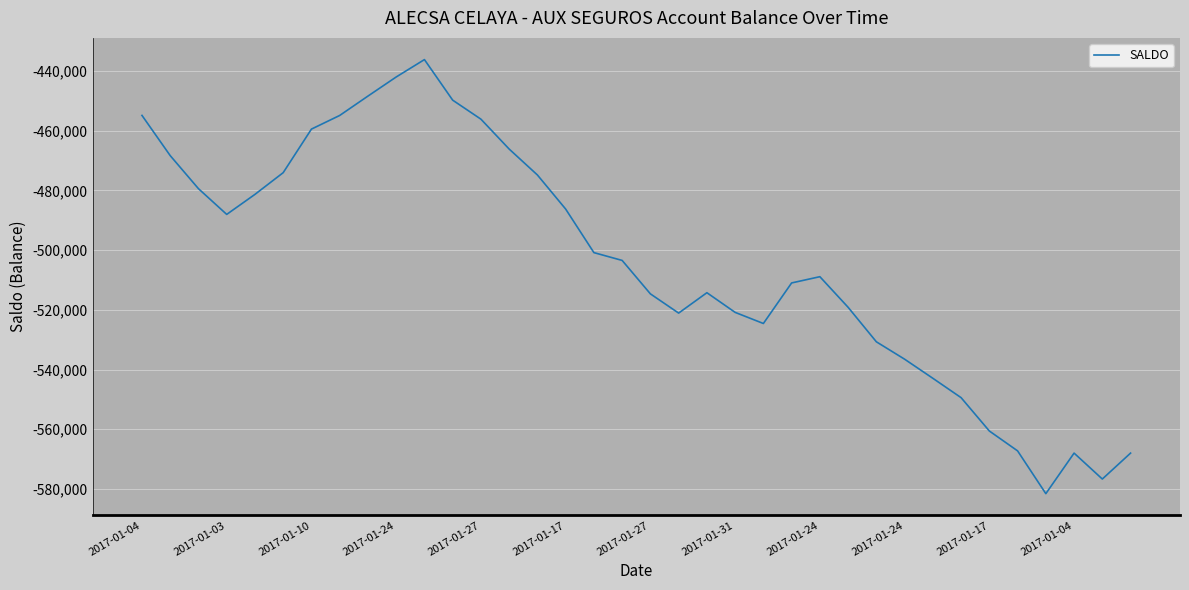

What is the greatest value displayed?

-436206.5